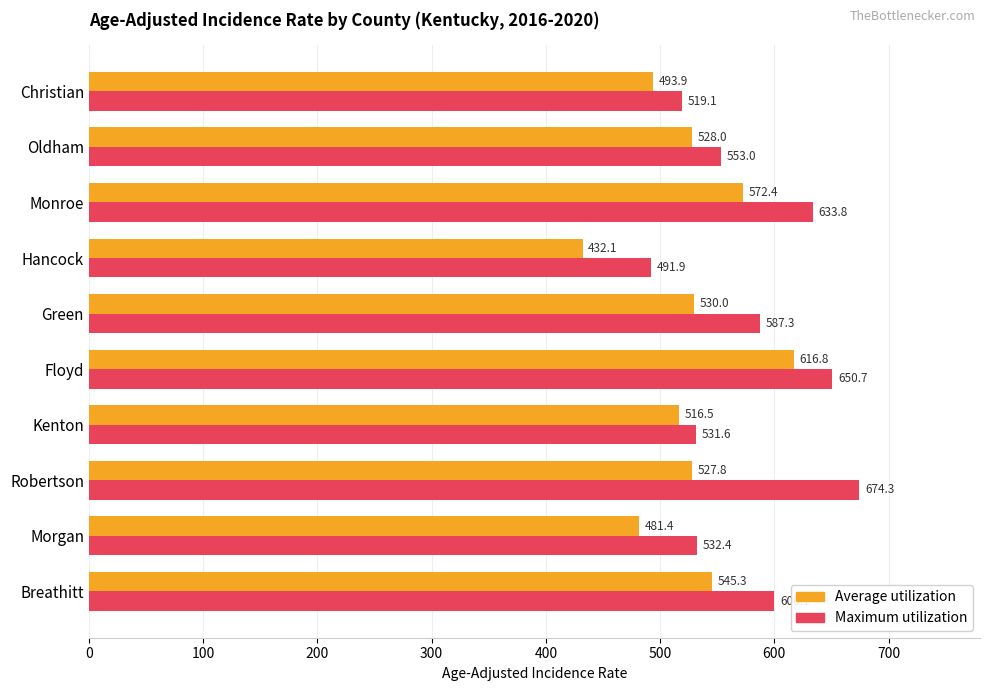

The value of Maximum utilization at Floyd is 650.7. True or false?

True